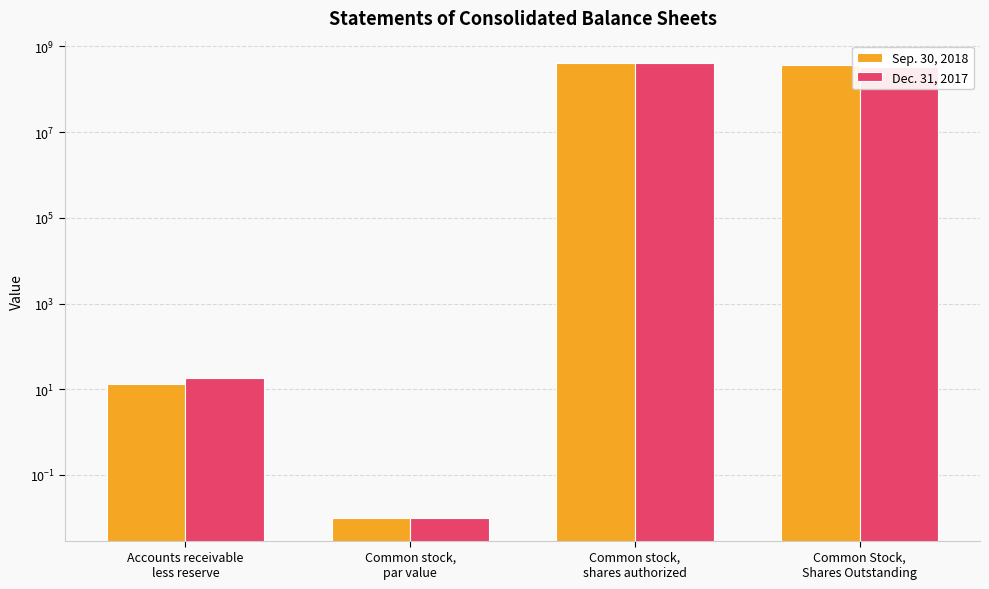

List the labels in order of Sep. 30, 2018 value, smallest first.

Common stock,
par value, Accounts receivable
less reserve, Common Stock,
Shares Outstanding, Common stock,
shares authorized